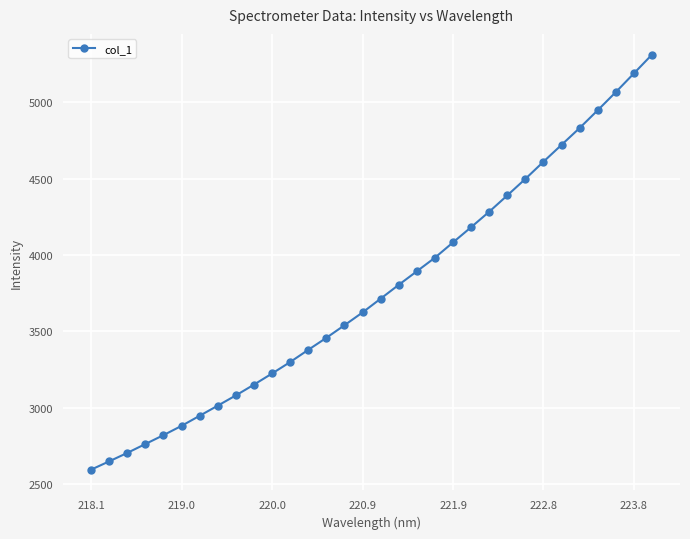

What is the value of the 29th point from the left?

4947.6